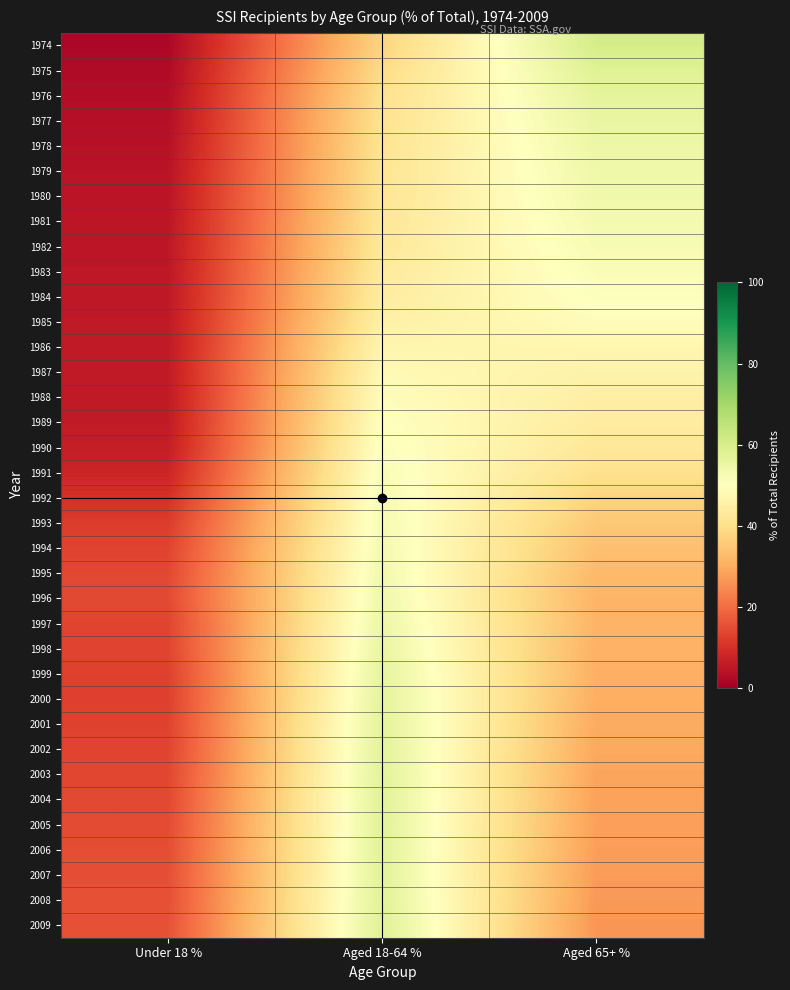

What is the minimum value shown in the chart?

1.8